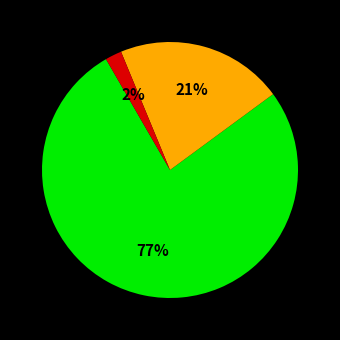

Is there any slice that represents more than half of the pie?

Yes